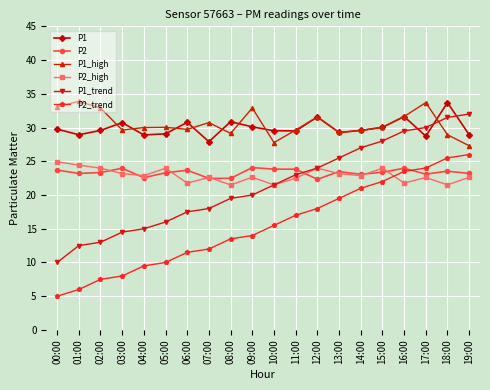

True or false: P1_high and P2 intersect in this chart.

False